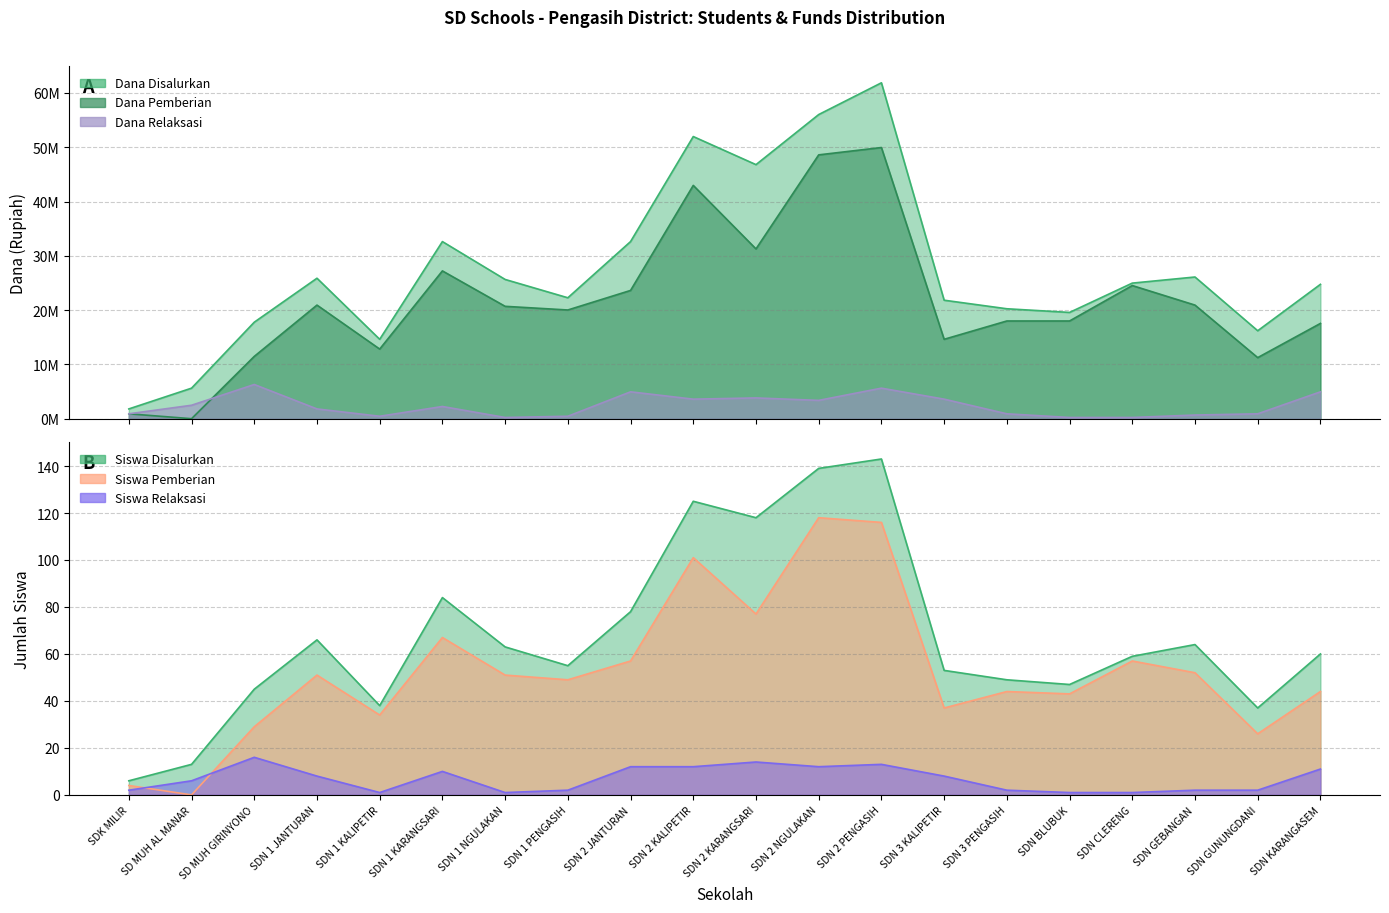

Which series has the largest range (max minus min)?

Dana Disalurkan